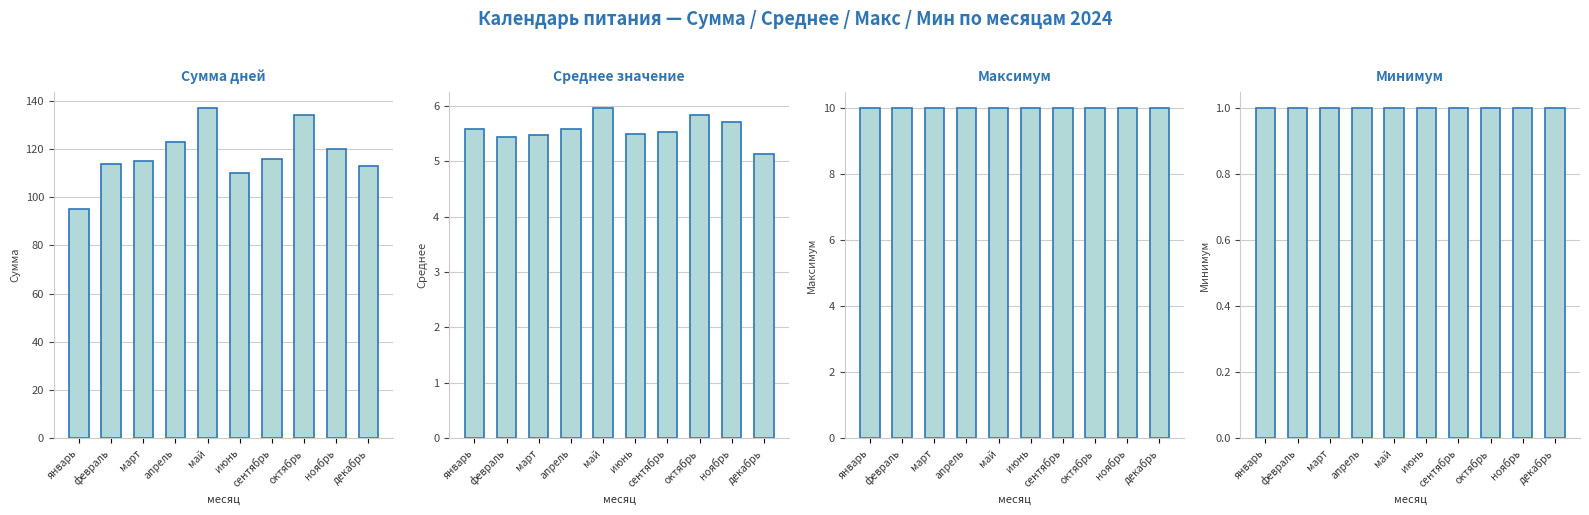

What is the difference between the highest and lowest values at январь?

94.0